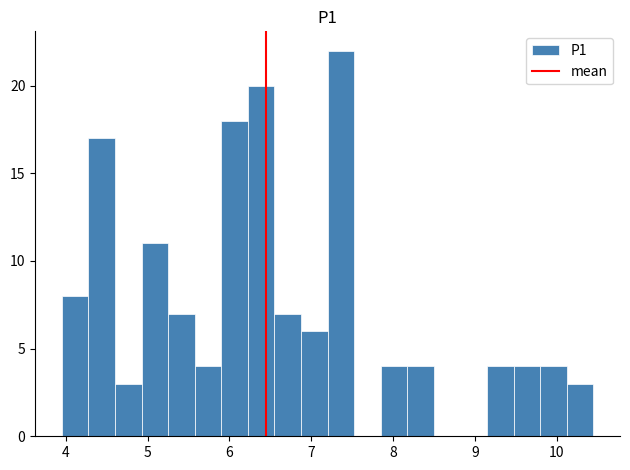

Around what value on the x-axis is the tallest bar? Give the approximate position of its centre, as read against the axis.

7.4